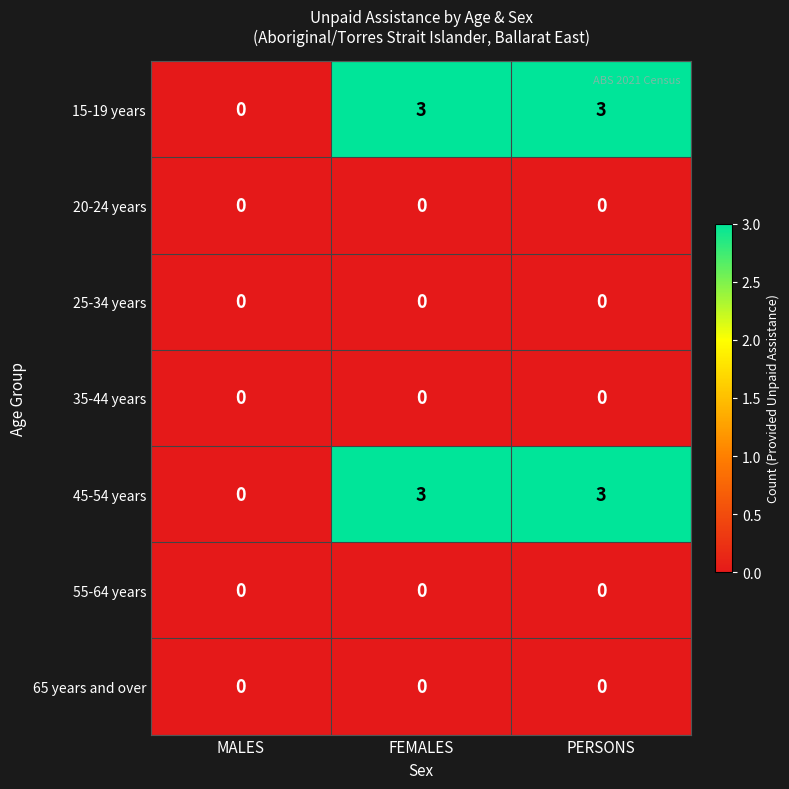

What is the spread (max minus min) of values at PERSONS?

3